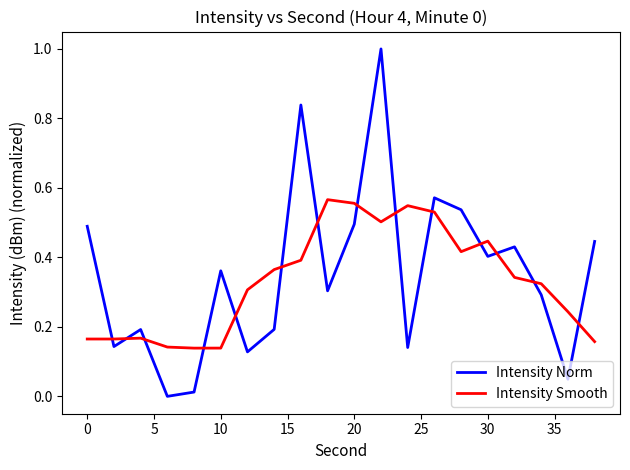

Which series has the widest spread of values?

Intensity Norm